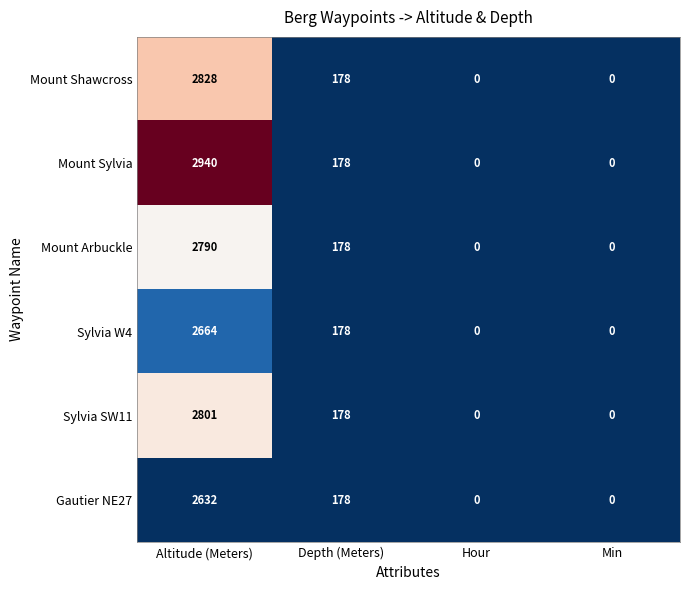

Is it true that Mount Arbuckle equals 1116 at Hour?

False